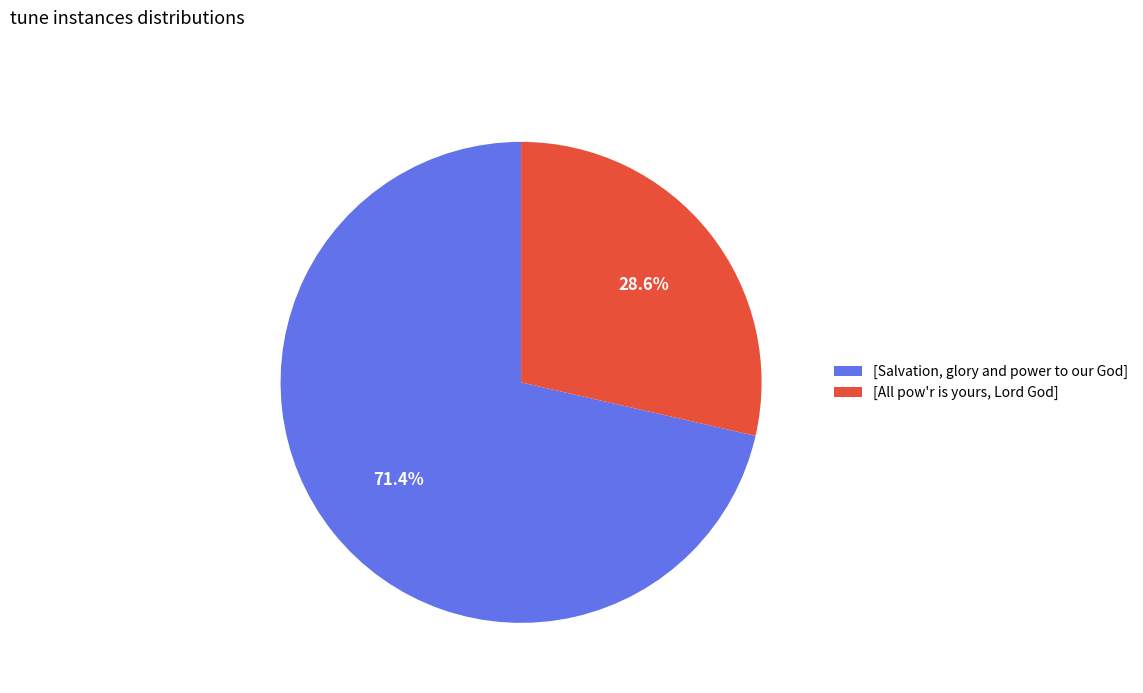

To the nearest percent, what portion does [All pow'r is yours, Lord God] represent?

29%